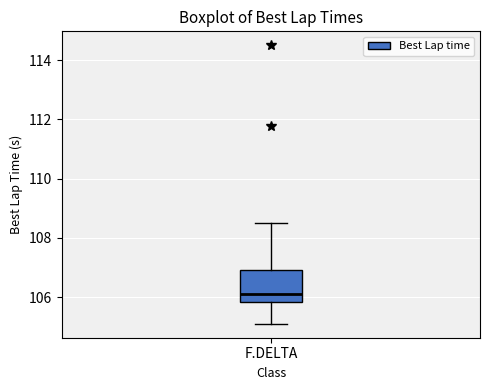

Read this box plot against the y-axis: the position of the median line, the range covered by the box, and the ends of both whiskers. The values are not printed on the chart, so give them approximately, as read against the axis.

median 106.0, box 105.8 to 107.0, whiskers 105.0 to 108.4